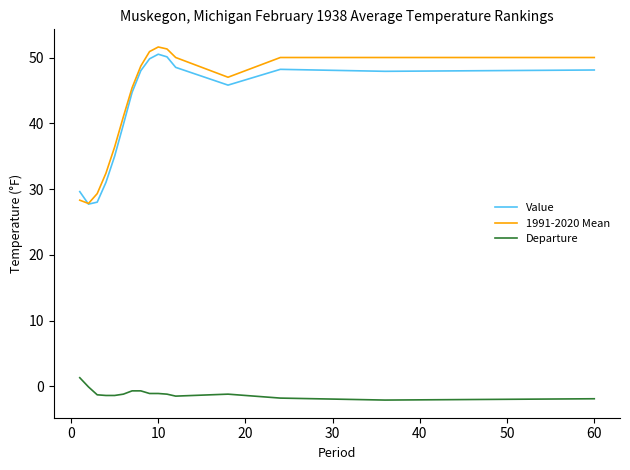

True or false: Value and Departure cross at least once.

False